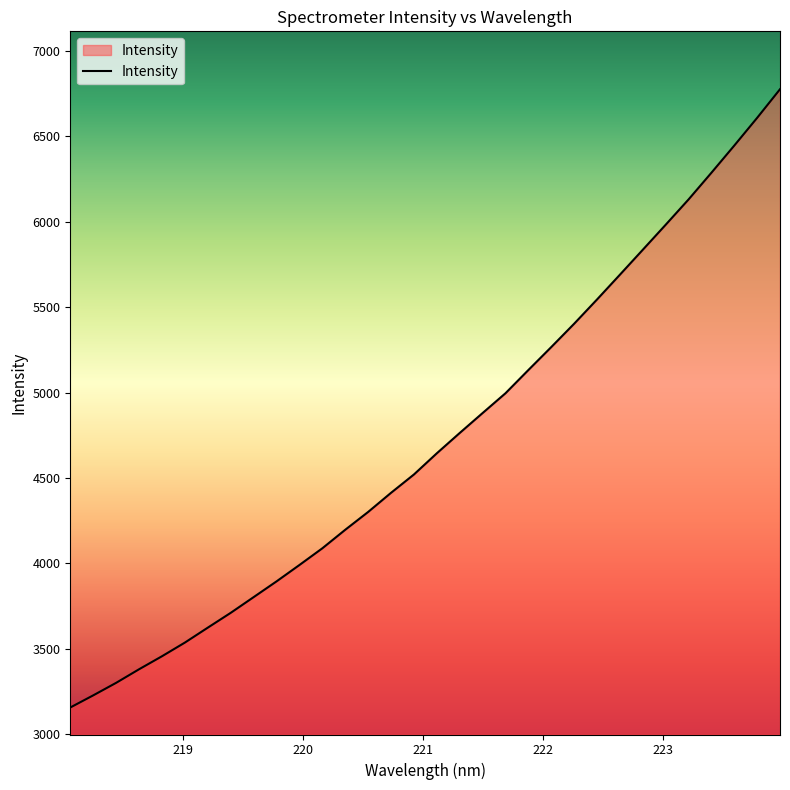

What is the greatest value displayed?

6774.0